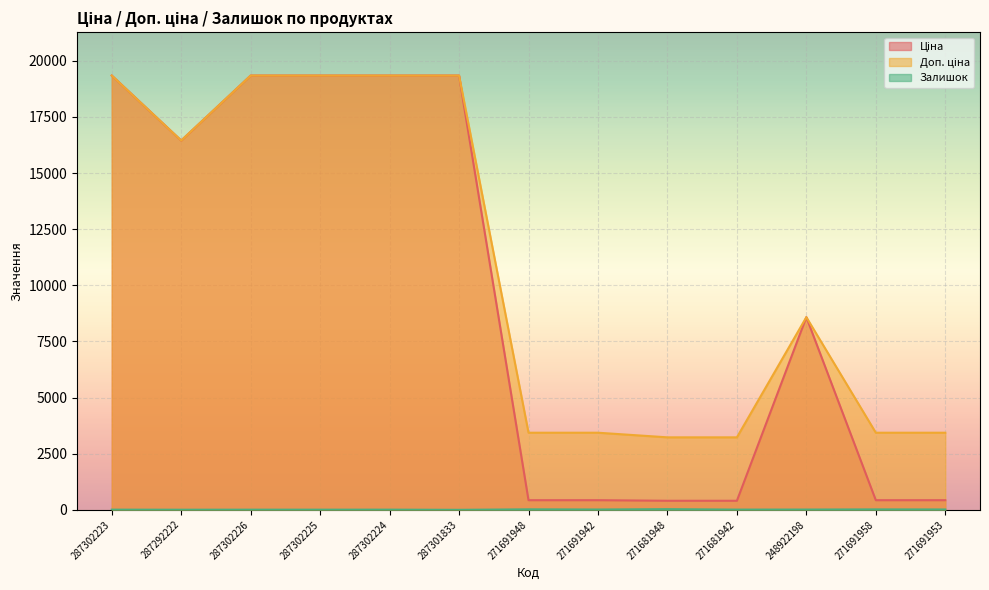

True or false: Ціна and Залишок intersect in this chart.

False